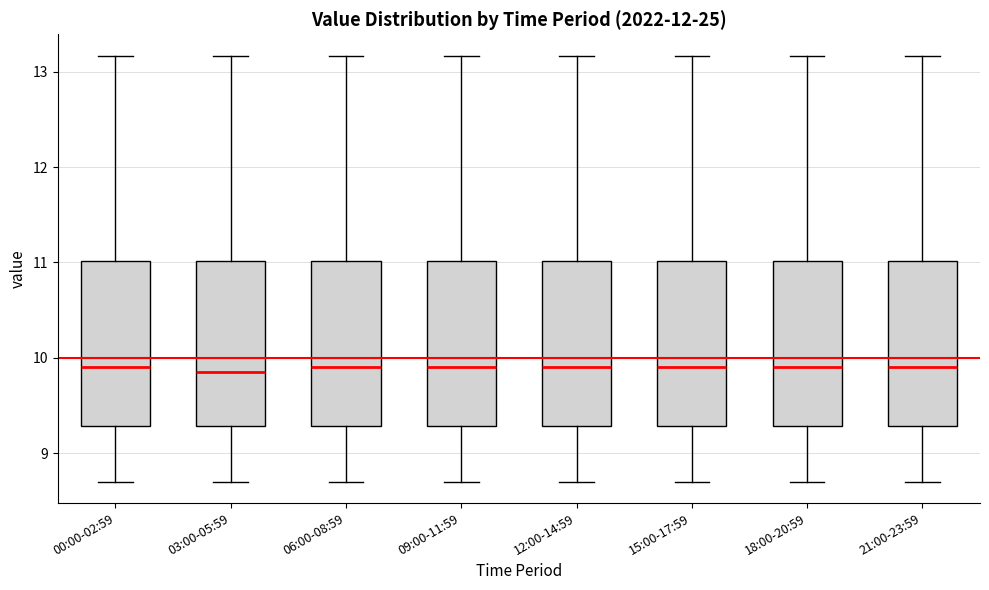

Reading left to right, read every box against the y-axis: the position of its median line, the range the box covers, and the ends of its whiskers. The values are not printed on the chart, so give them approximately, as read against the axis.

00:00-02:59: median 9.9, box 9.3 to 11.0, whiskers 8.7 to 13.2
03:00-05:59: median 9.9, box 9.3 to 11.0, whiskers 8.7 to 13.2
06:00-08:59: median 9.9, box 9.3 to 11.0, whiskers 8.7 to 13.2
09:00-11:59: median 9.9, box 9.3 to 11.0, whiskers 8.7 to 13.2
12:00-14:59: median 9.9, box 9.3 to 11.0, whiskers 8.7 to 13.2
15:00-17:59: median 9.9, box 9.3 to 11.0, whiskers 8.7 to 13.2
18:00-20:59: median 9.9, box 9.3 to 11.0, whiskers 8.7 to 13.2
21:00-23:59: median 9.9, box 9.3 to 11.0, whiskers 8.7 to 13.2